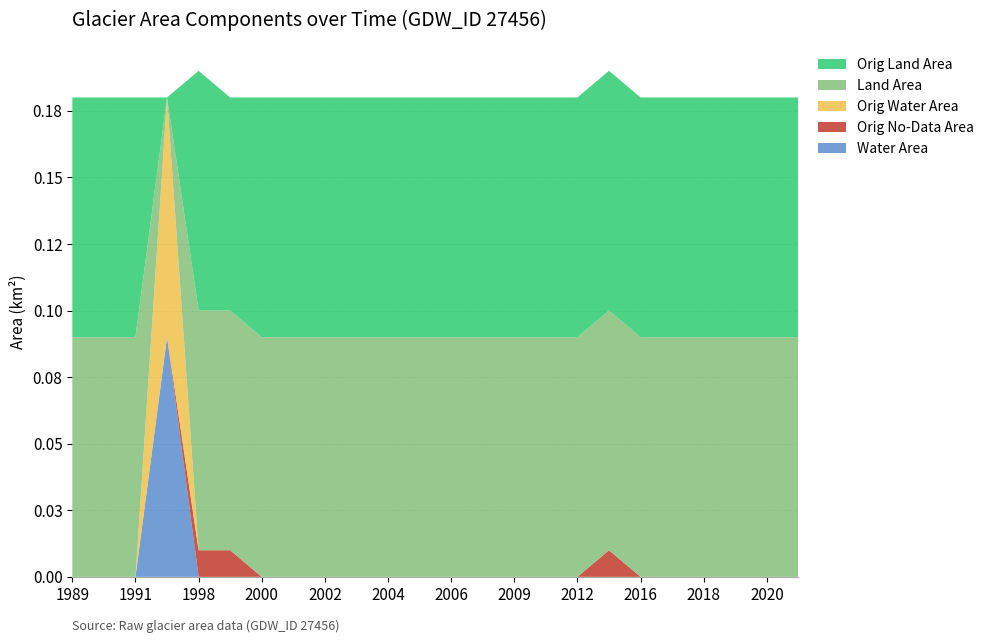

Reading left to right, list all the values displayed in this chart.

waterArea: 1989=0.0	1990=0.0	1991=0.0	1993=0.1	1998=0.0	1999=0.0	2000=0.0	2001=0.0	2002=0.0	2003=0.0	2004=0.0	2005=0.0	2006=0.0	2008=0.0	2009=0.0	2010=0.0	2012=0.0	2014=0.0	2016=0.0	2017=0.0	2018=0.0	2019=0.0	2020=0.0	2021=0.0
origNoDataArea: 1989=0.0	1990=0.0	1991=0.0	1993=0.0	1998=0.0	1999=0.0	2000=0.0	2001=0.0	2002=0.0	2003=0.0	2004=0.0	2005=0.0	2006=0.0	2008=0.0	2009=0.0	2010=0.0	2012=0.0	2014=0.0	2016=0.0	2017=0.0	2018=0.0	2019=0.0	2020=0.0	2021=0.0
origWaterArea: 1989=0.0	1990=0.0	1991=0.0	1993=0.1	1998=0.0	1999=0.0	2000=0.0	2001=0.0	2002=0.0	2003=0.0	2004=0.0	2005=0.0	2006=0.0	2008=0.0	2009=0.0	2010=0.0	2012=0.0	2014=0.0	2016=0.0	2017=0.0	2018=0.0	2019=0.0	2020=0.0	2021=0.0
landArea: 1989=0.1	1990=0.1	1991=0.1	1993=0.0	1998=0.1	1999=0.1	2000=0.1	2001=0.1	2002=0.1	2003=0.1	2004=0.1	2005=0.1	2006=0.1	2008=0.1	2009=0.1	2010=0.1	2012=0.1	2014=0.1	2016=0.1	2017=0.1	2018=0.1	2019=0.1	2020=0.1	2021=0.1
origlandArea: 1989=0.1	1990=0.1	1991=0.1	1993=0.0	1998=0.1	1999=0.1	2000=0.1	2001=0.1	2002=0.1	2003=0.1	2004=0.1	2005=0.1	2006=0.1	2008=0.1	2009=0.1	2010=0.1	2012=0.1	2014=0.1	2016=0.1	2017=0.1	2018=0.1	2019=0.1	2020=0.1	2021=0.1